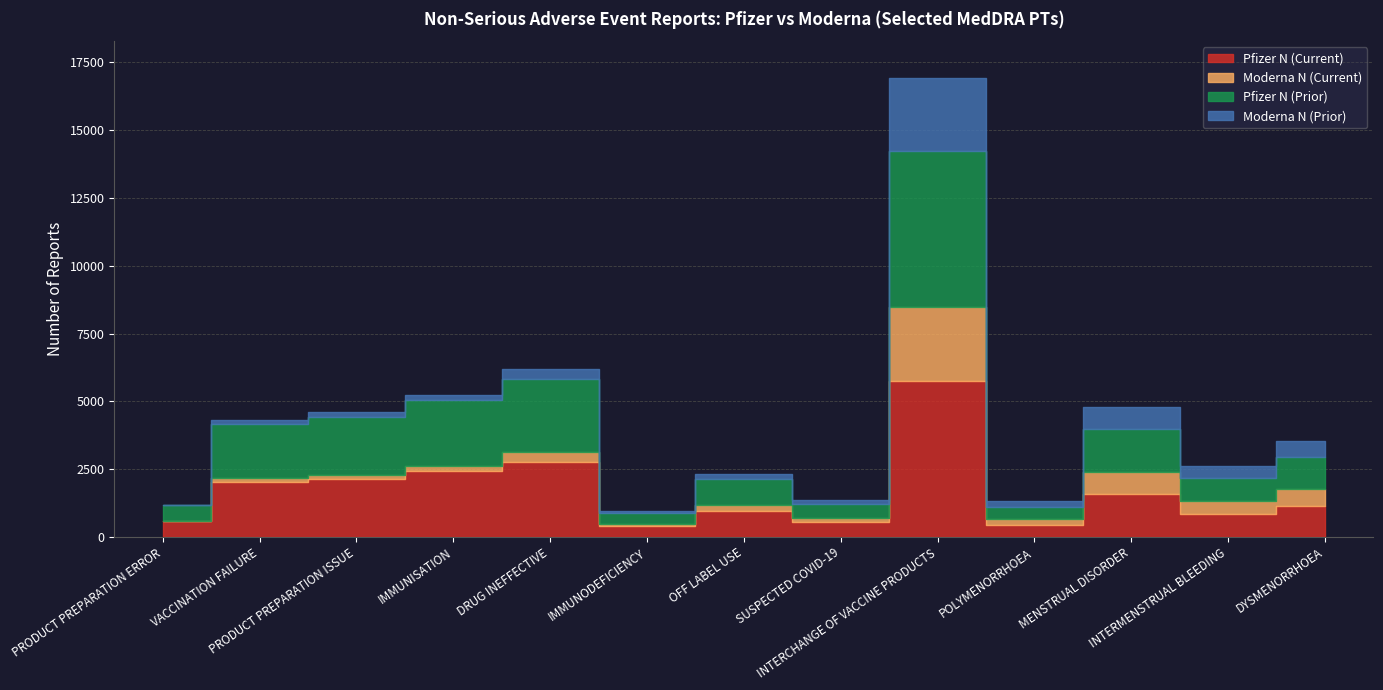

What is the label of the 1st point from the left?

PRODUCT PREPARATION ERROR